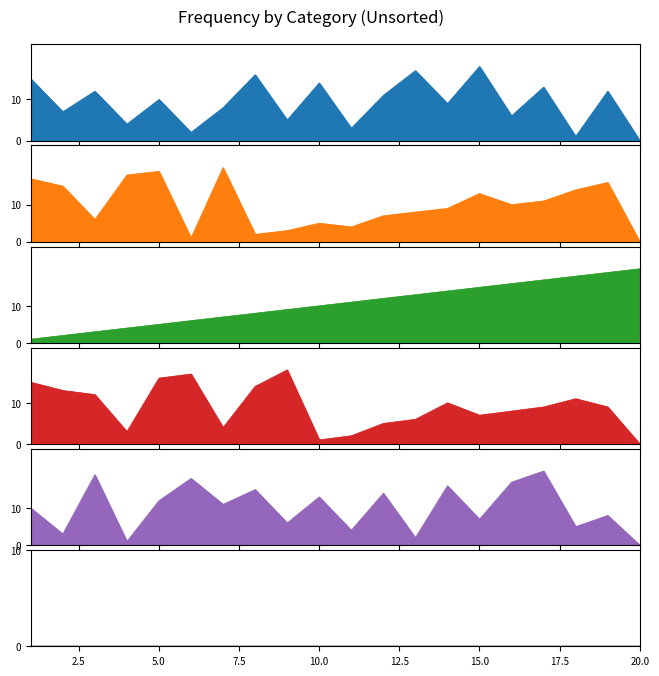

Does the chart display data point markers on the line(s)?

No